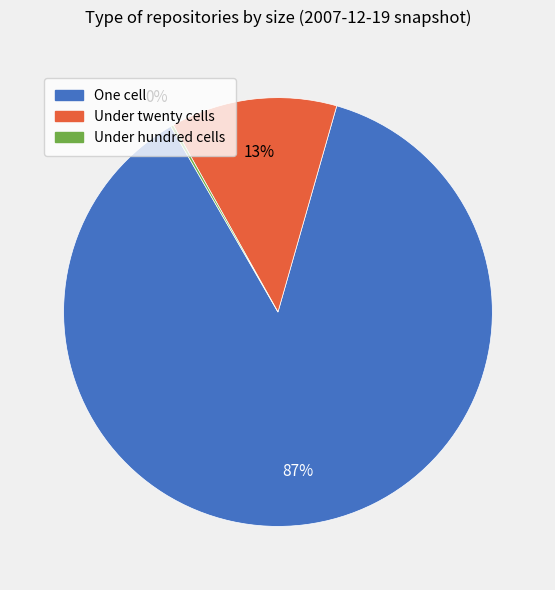

To the nearest percent, what is the average slice percentage?

33%